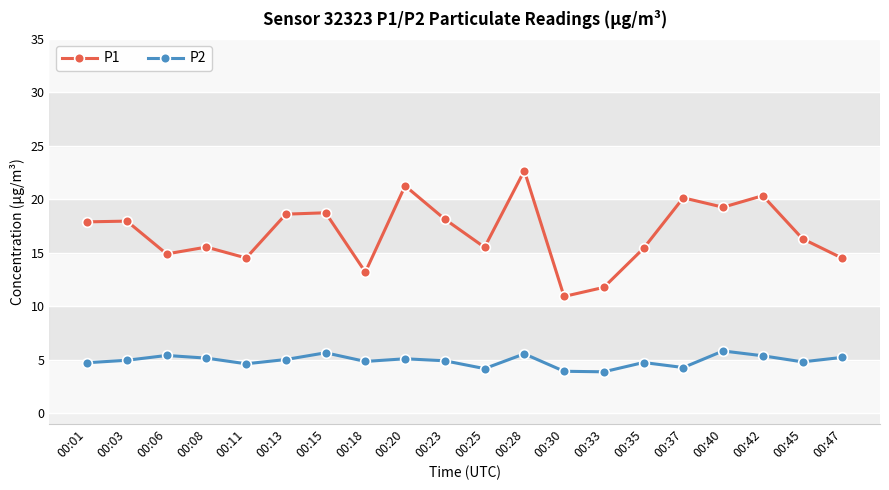

Which category has the highest value in the P1 series?

00:28